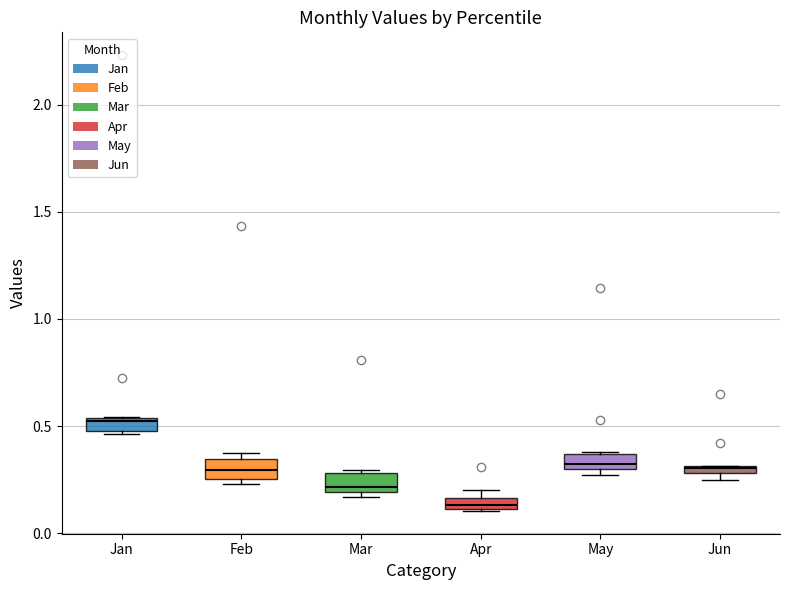

Count the Jan values in the range 0 to 1.

9